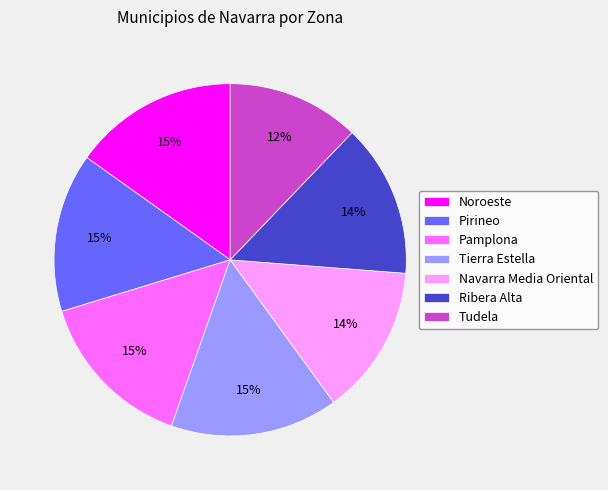

To the nearest percent, what is the combined percentage of Pirineo and Noroeste?

30%